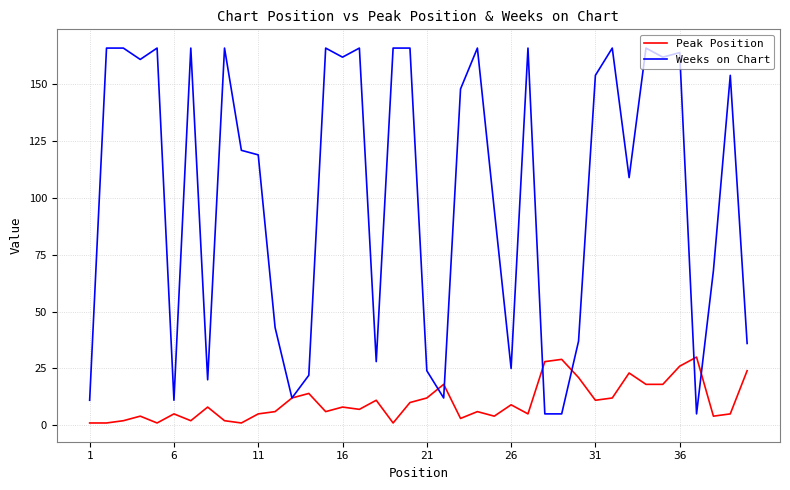

Which series has the widest spread of values?

Weeks on Chart